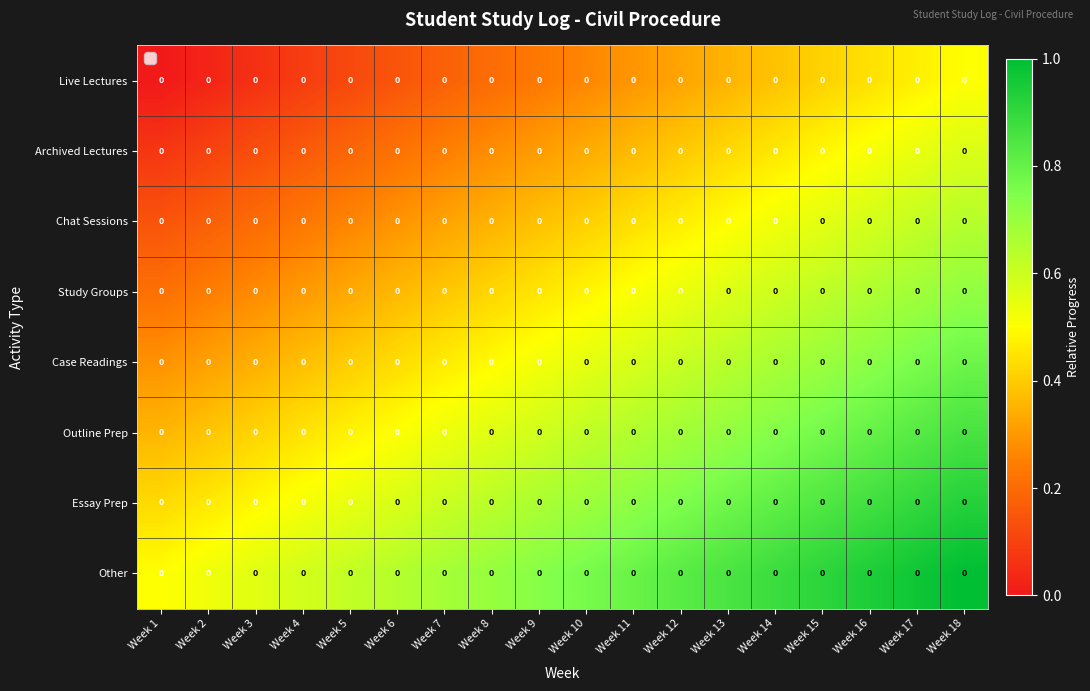

The Study Groups series shows 0.1 at Week 3. True or false?

False